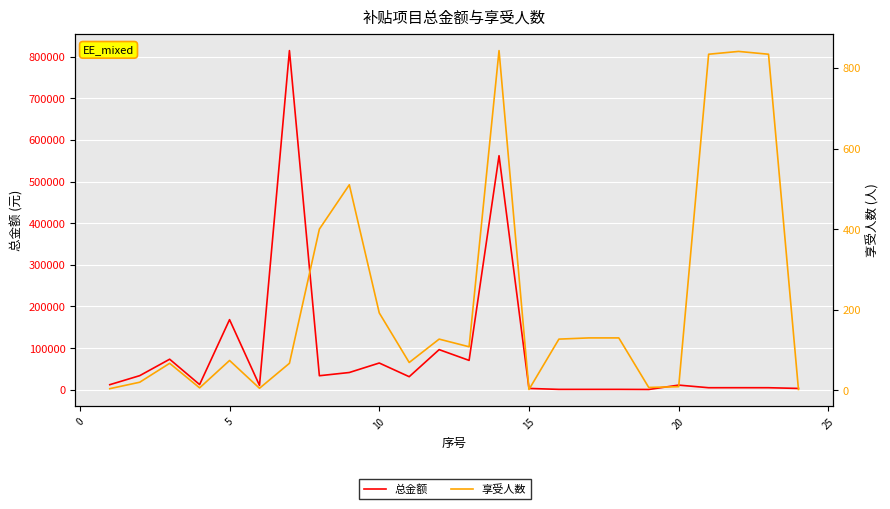

Which series has the largest total across all categories?

总金额